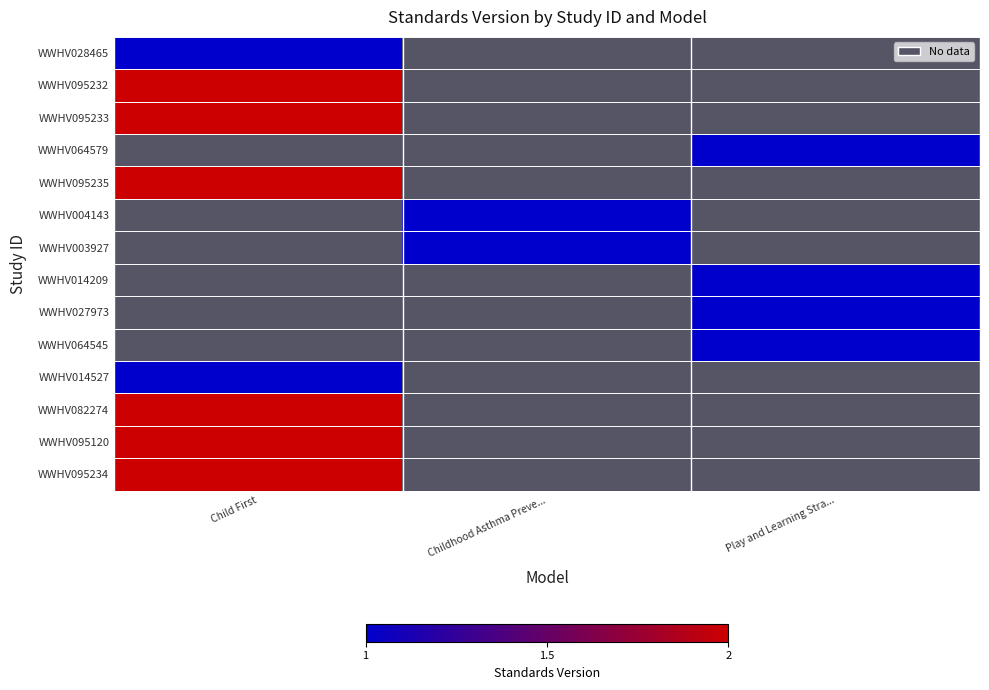

How many positive values does the WWHV027973 series have?

1